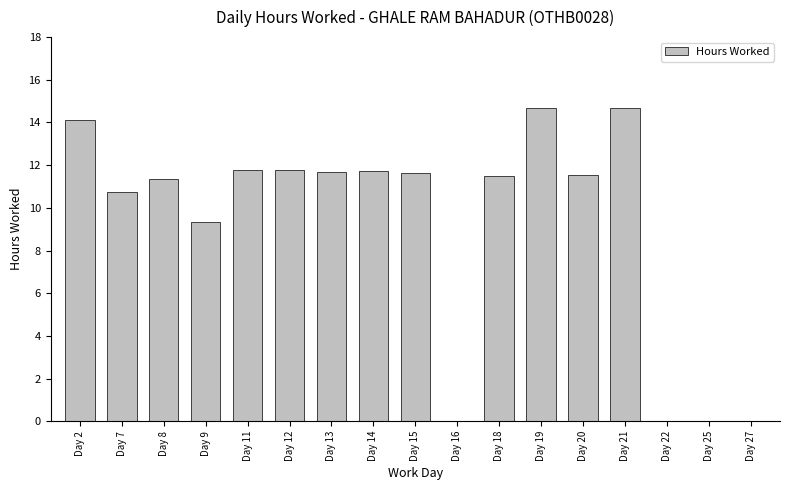

What value does the data have at Day 9?

9.3